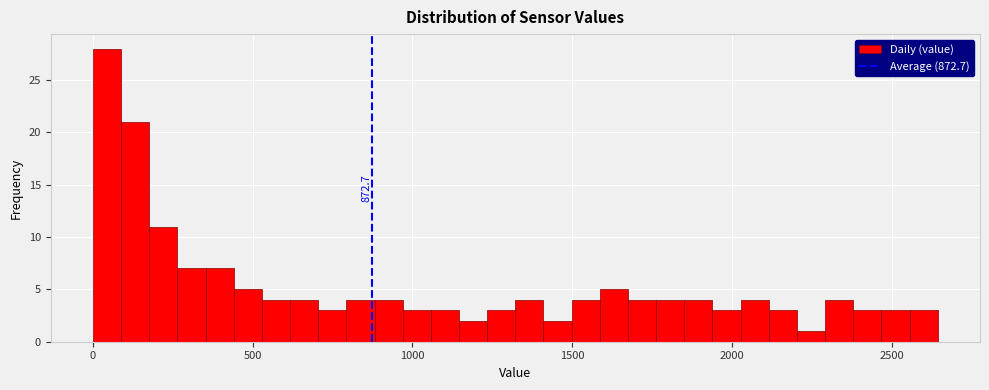

Read against the x-axis, roughly where is the centre of the tallest bar?

50